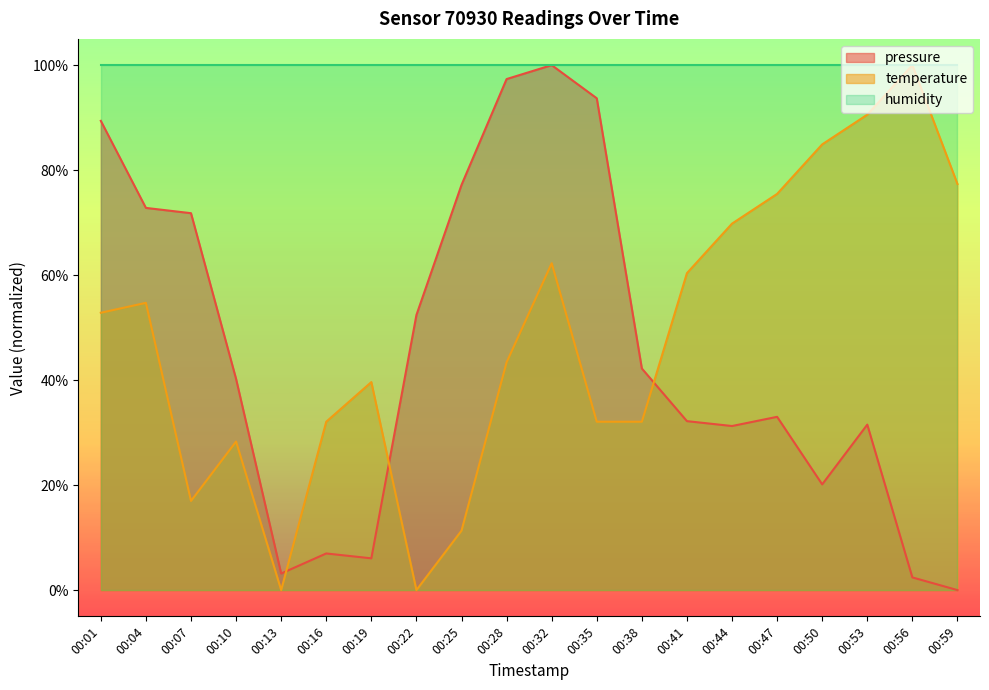

Which category has the highest value in the temperature series?

00:56